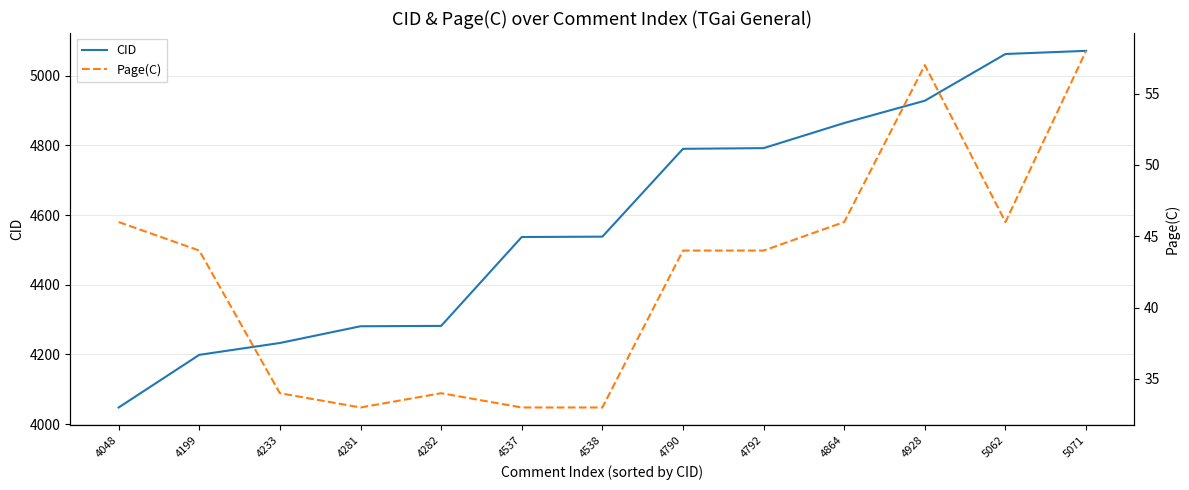

At which label is Page(C) closest to 45?

4048